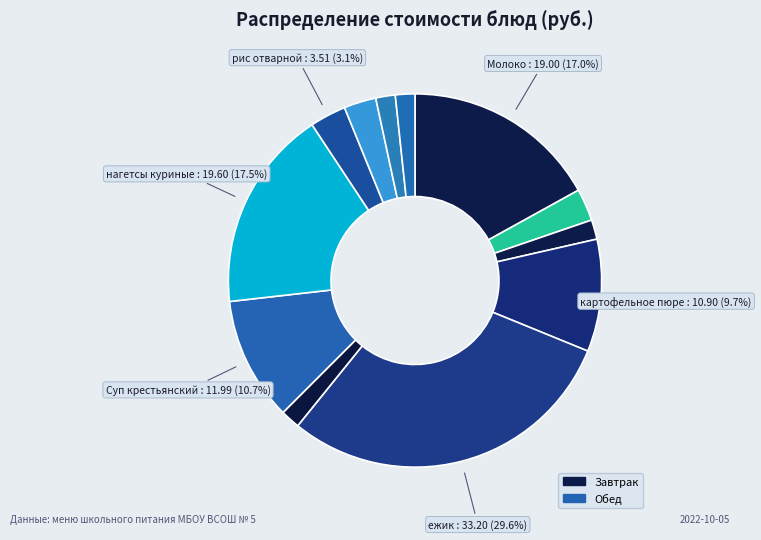

Which category has the smallest portion of the pie?

пшеничный (хлеб)